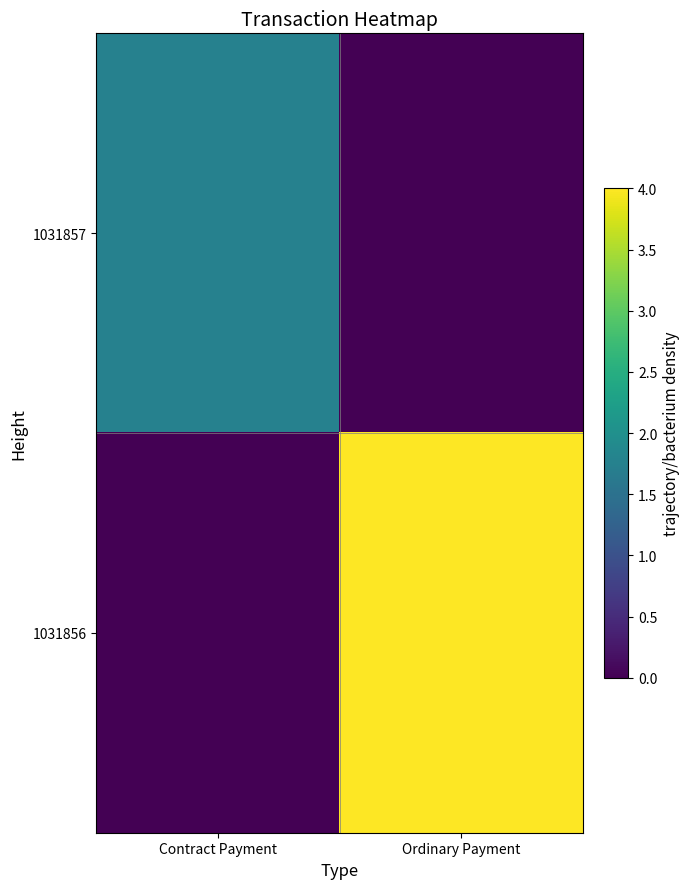

Reading right to left, extract all data points from this chart.

1031857: Ordinary Payment=0.0	Contract Payment=1.8
1031856: Ordinary Payment=4.0	Contract Payment=0.0